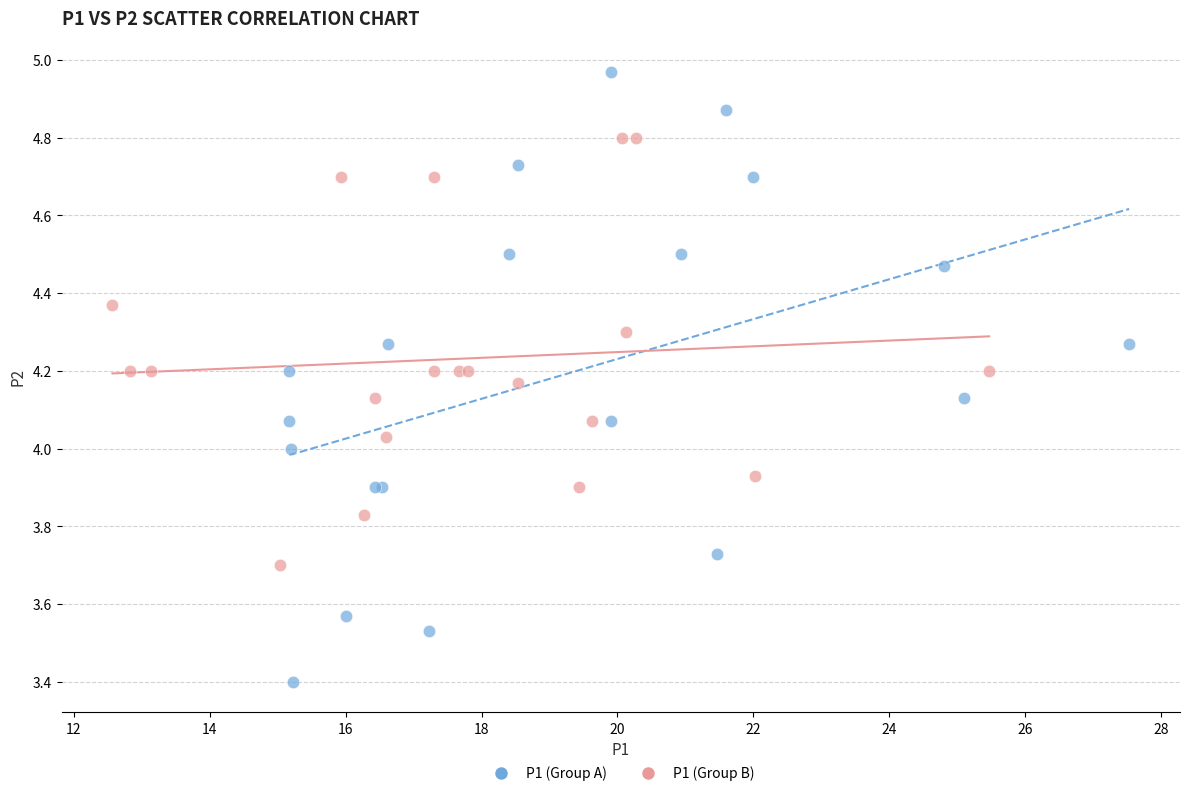

Which series has the largest Y range (max minus min)?

P1 (Group A)